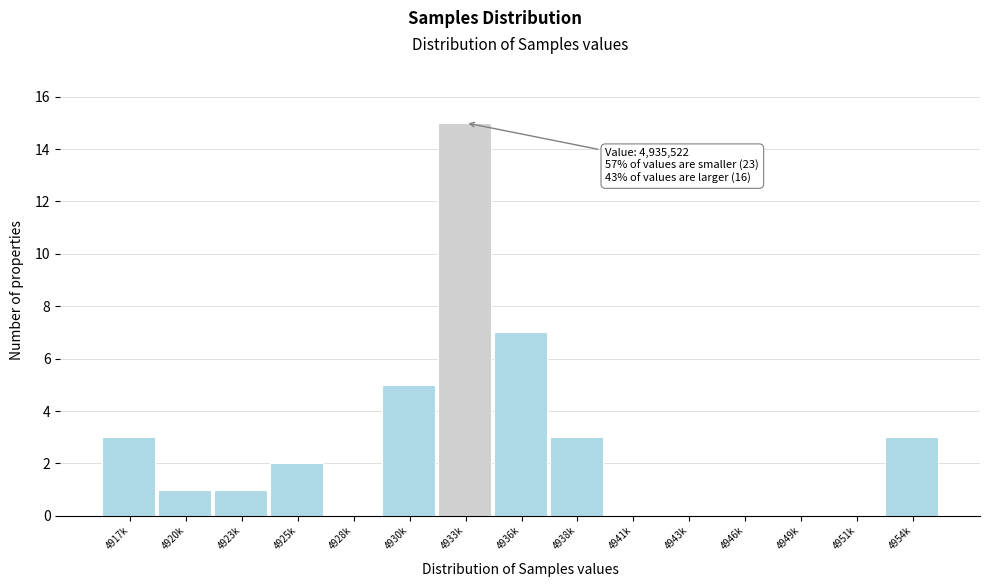

Reading right to left, what are all the values shown in this chart?

4954k=3	4951k=0	4949k=0	4946k=0	4943k=0	4941k=0	4938k=3	4936k=7	4933k=15	4930k=5	4928k=0	4925k=2	4923k=1	4920k=1	4917k=3